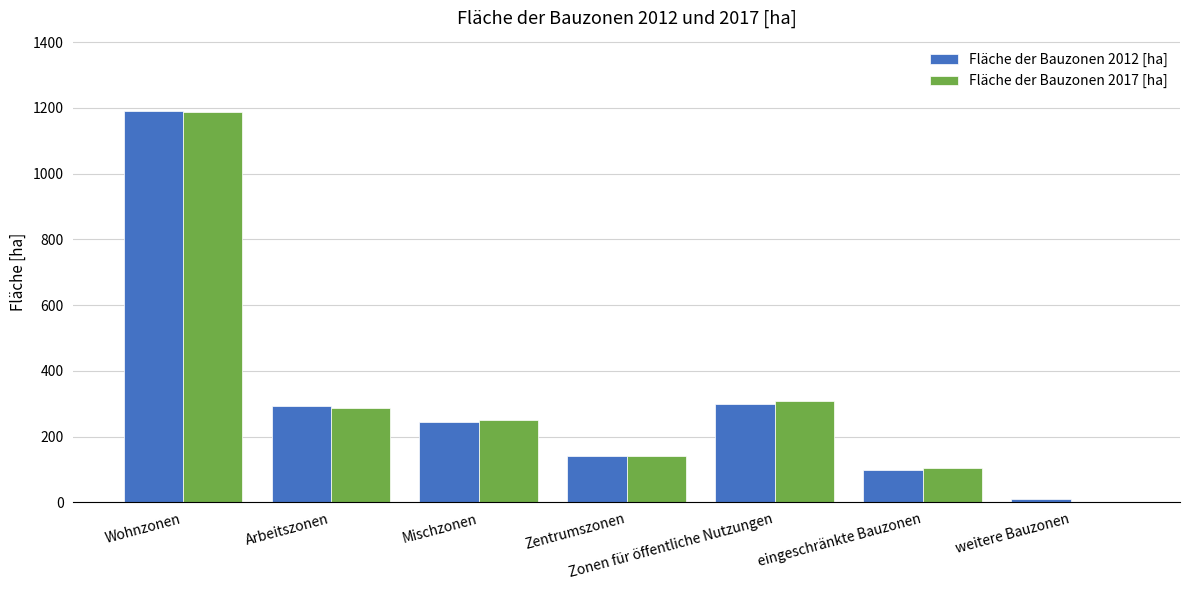

What is the sum of all Fläche der Bauzonen 2012 [ha] values?

2274.9